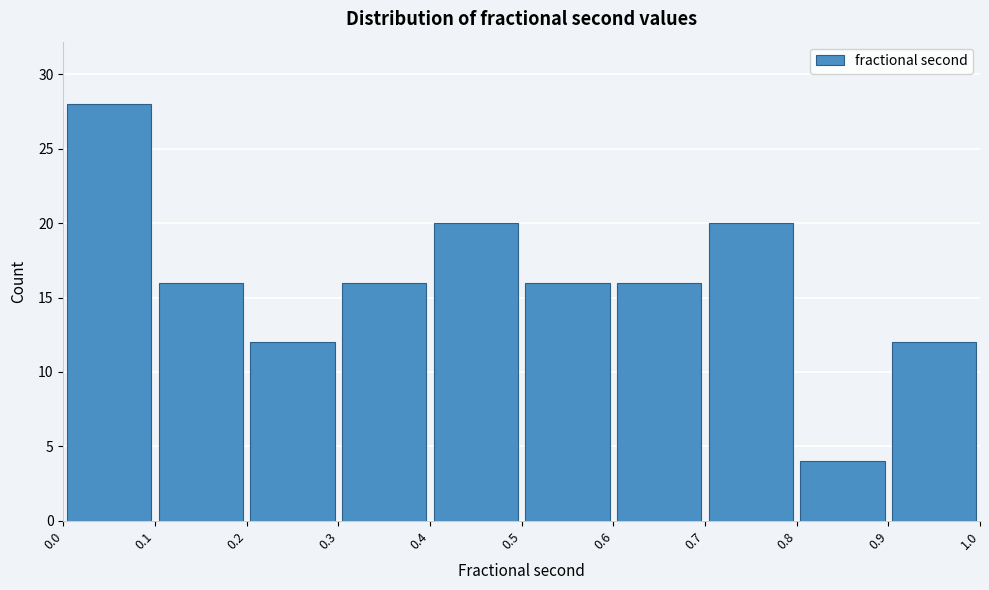

Reading left to right, list every bar in this chart as the range it spans on the x-axis followed by its height. The values are not printed on the chart, so give them approximately, as read against the axis.

0.0 to 0.1: 28
0.1 to 0.2: 16
0.2 to 0.3: 12
0.3 to 0.4: 16
0.4 to 0.5: 20
0.5 to 0.6: 16
0.6 to 0.7: 16
0.7 to 0.8: 20
0.8 to 0.9: 4
0.9 to 1.0: 12